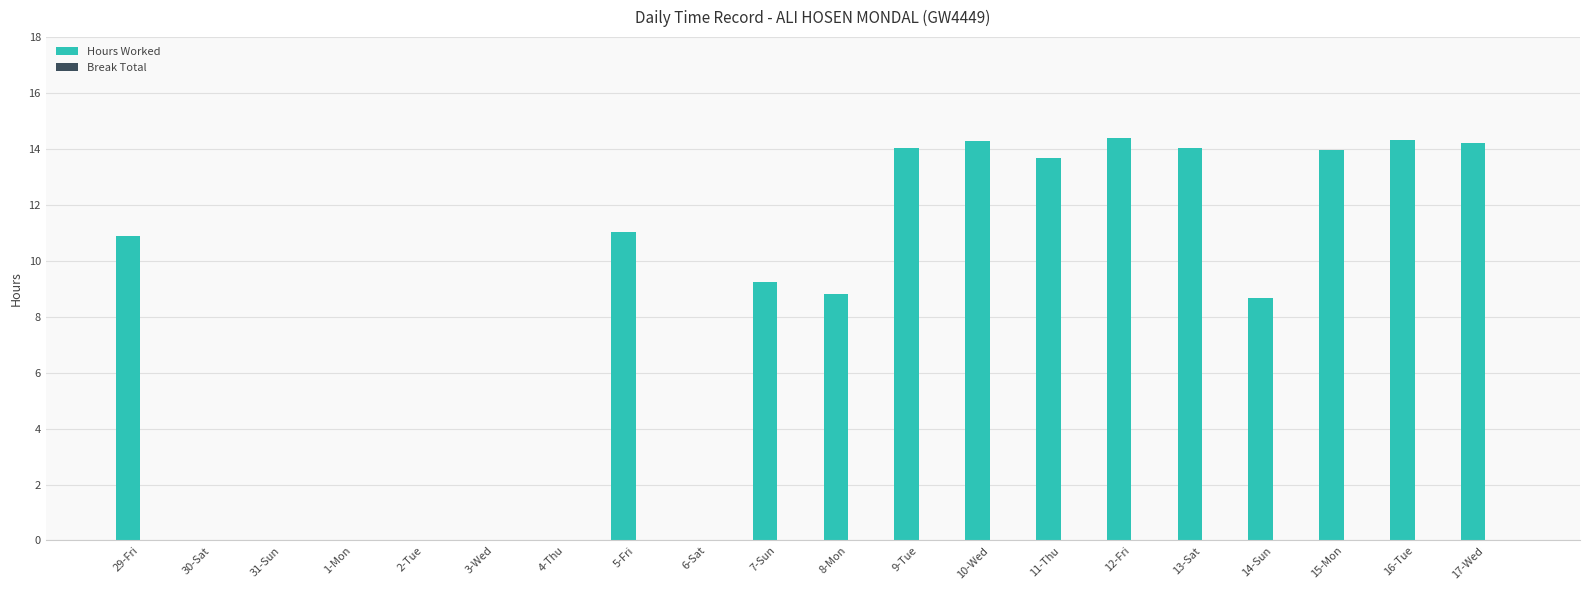

True or false: the data shows 3.4 at 17-Wed.

False